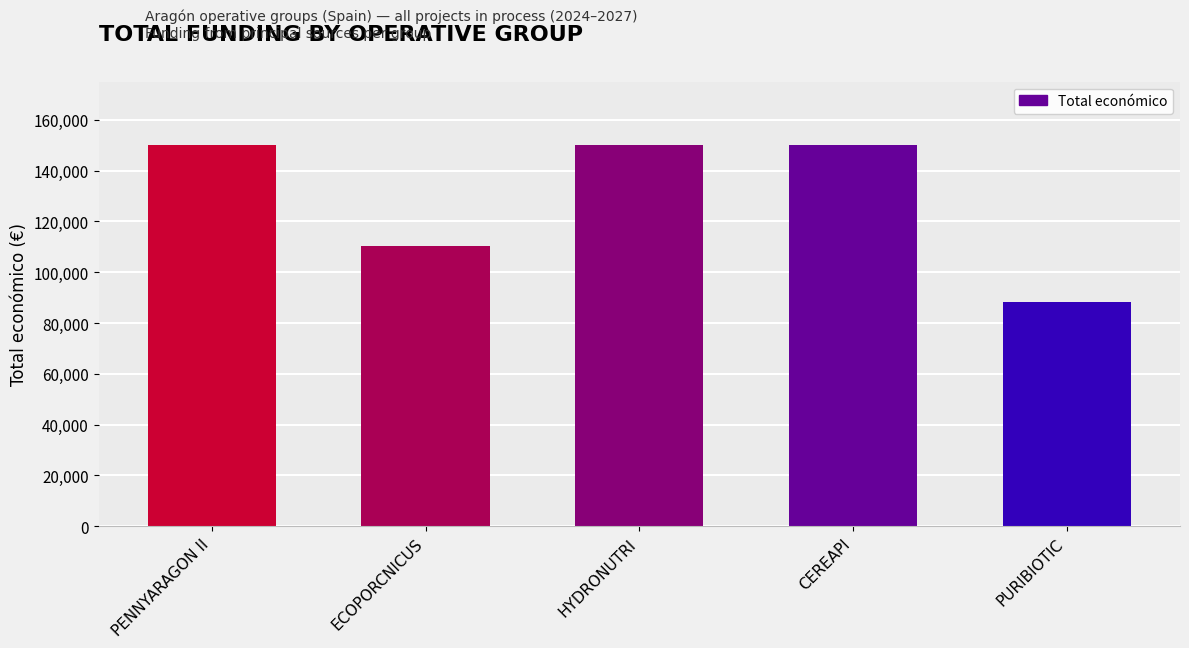

What is the sum of the values at PENNYARAGON II and CEREAPI?

300000